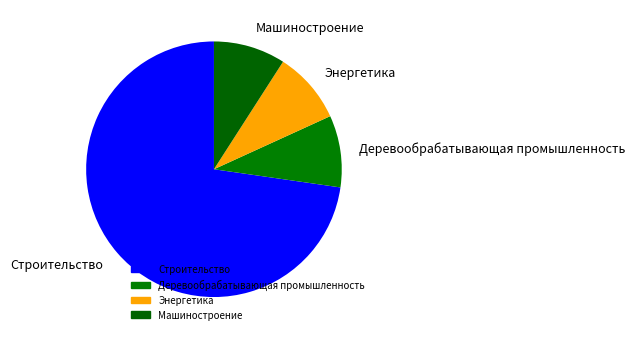

The Строительство slice represents 67% of the pie. True or false?

False